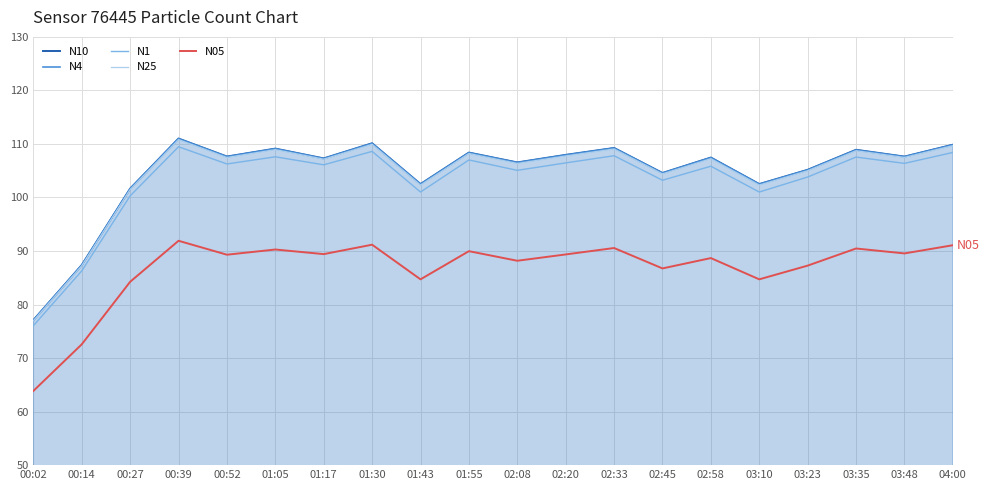

The N1 series shows 107.0 at 01:55. True or false?

True